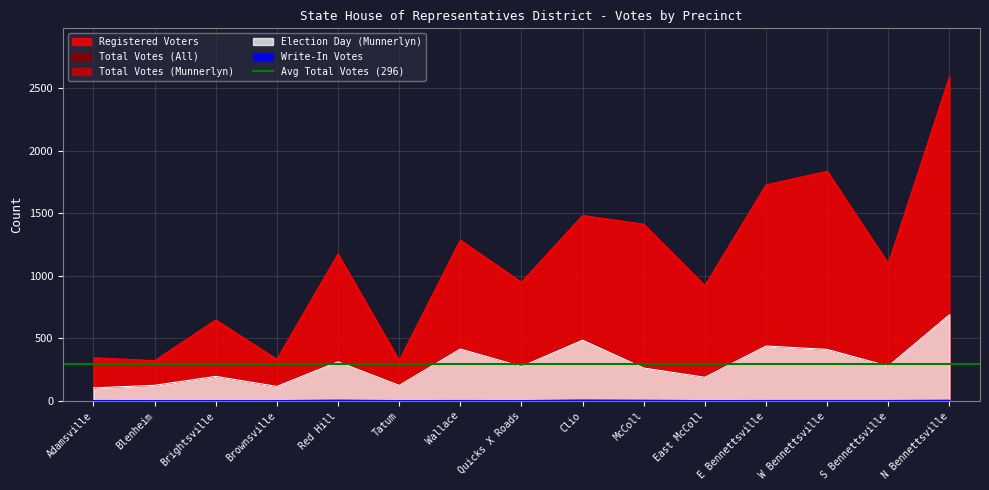

At which category does Total Votes (Munnerlyn) reach its first local peak?

Brightsville